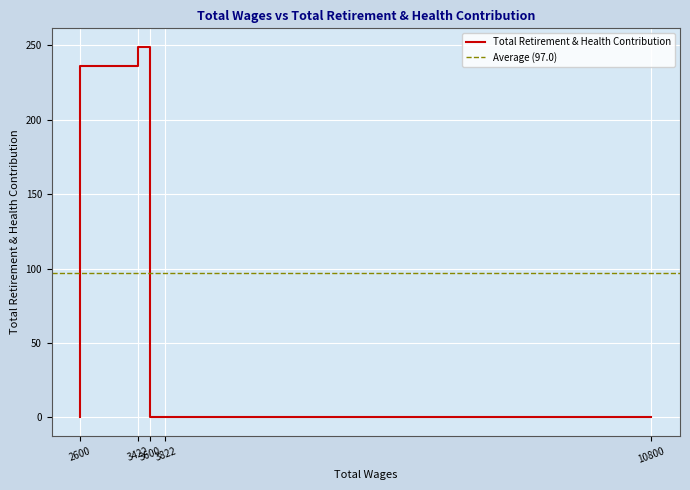

Which label corresponds to the largest value in the chart?

3600.0